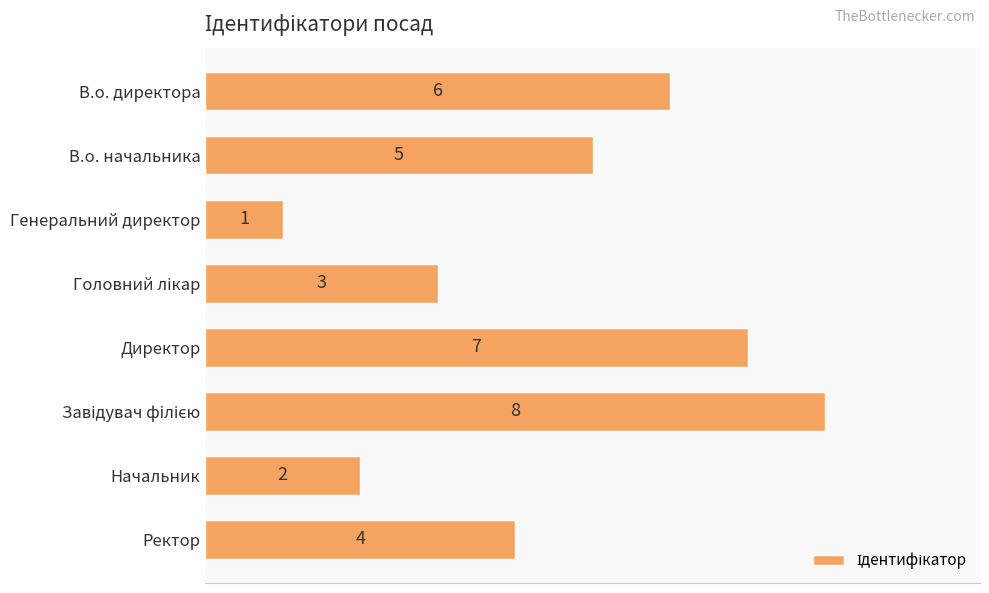

What is the difference between the maximum and minimum values?

7